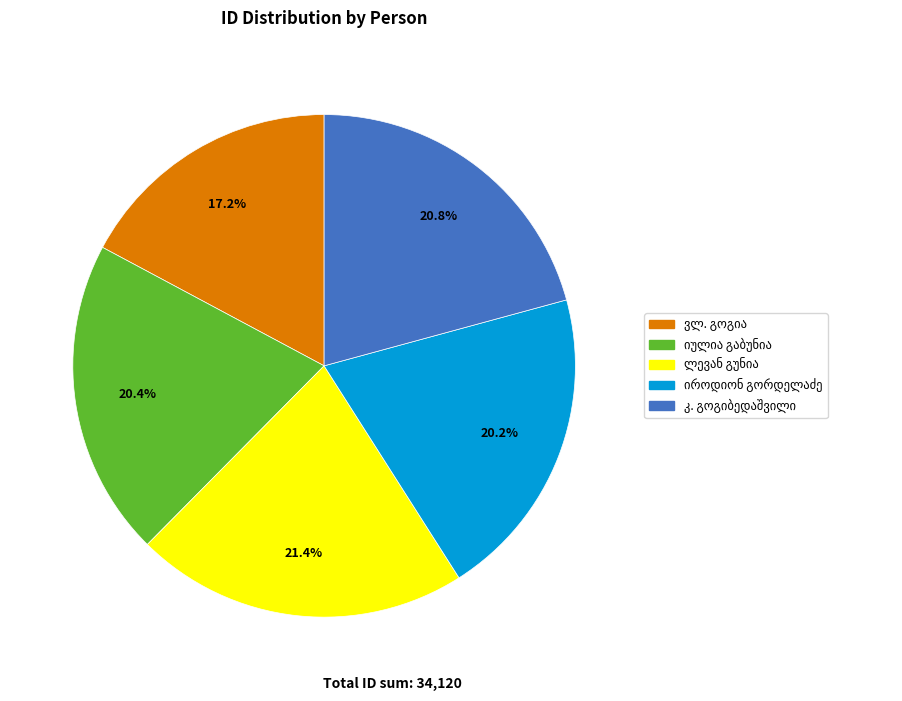

Is there any slice that represents more than half of the pie?

No